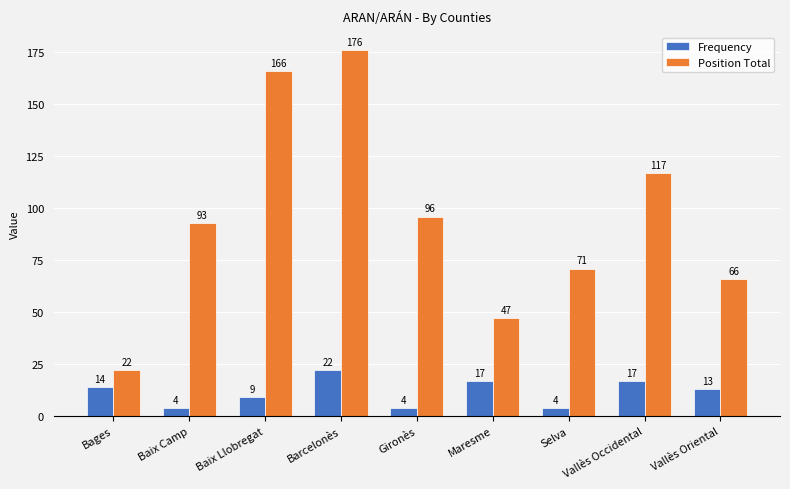

Which series has the largest total across all categories?

Position Total